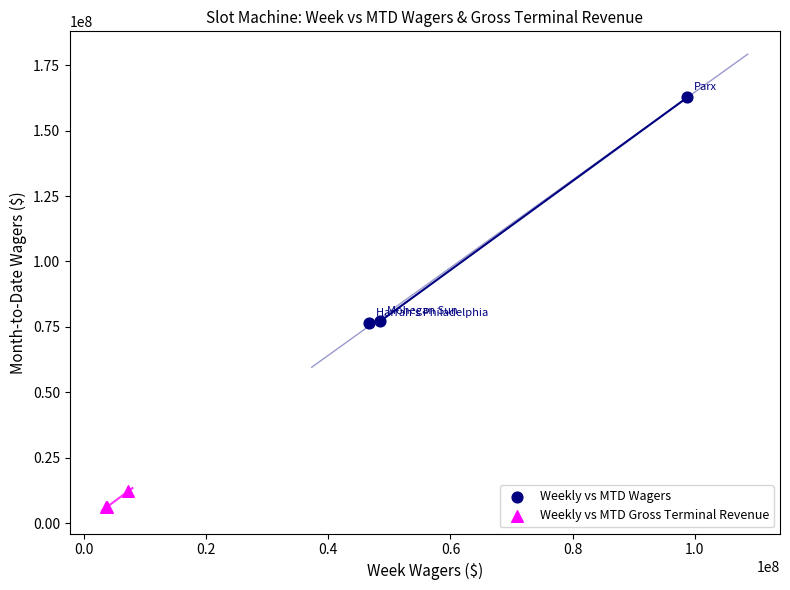

Which series contains the lowest Y value?

Weekly vs MTD Gross Terminal Revenue